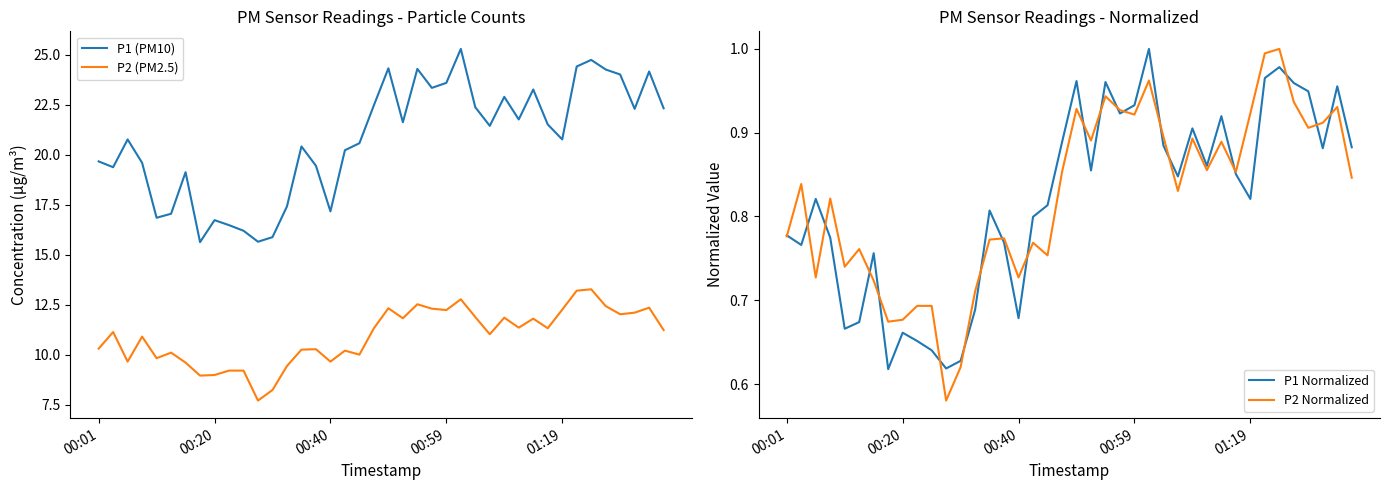

What is the lowest value of the P2 Normalized series?

0.6